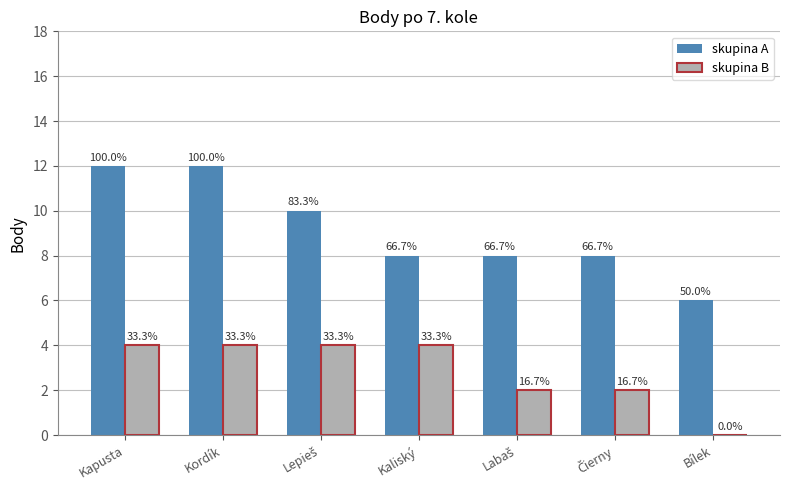

How many groups of bars are there?

7